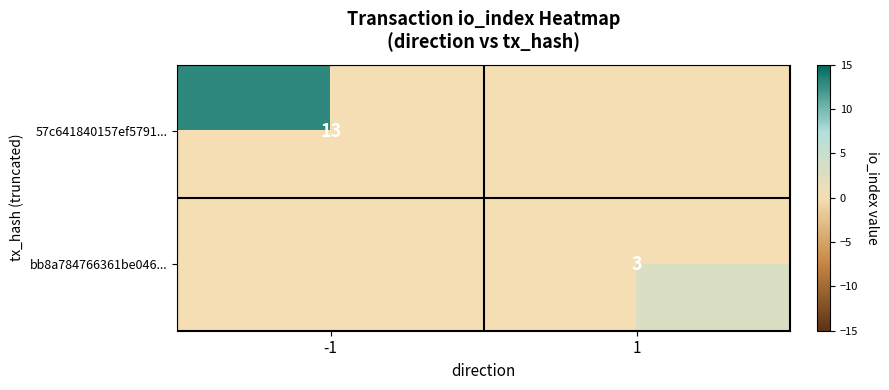

How many series are shown in this chart?

2